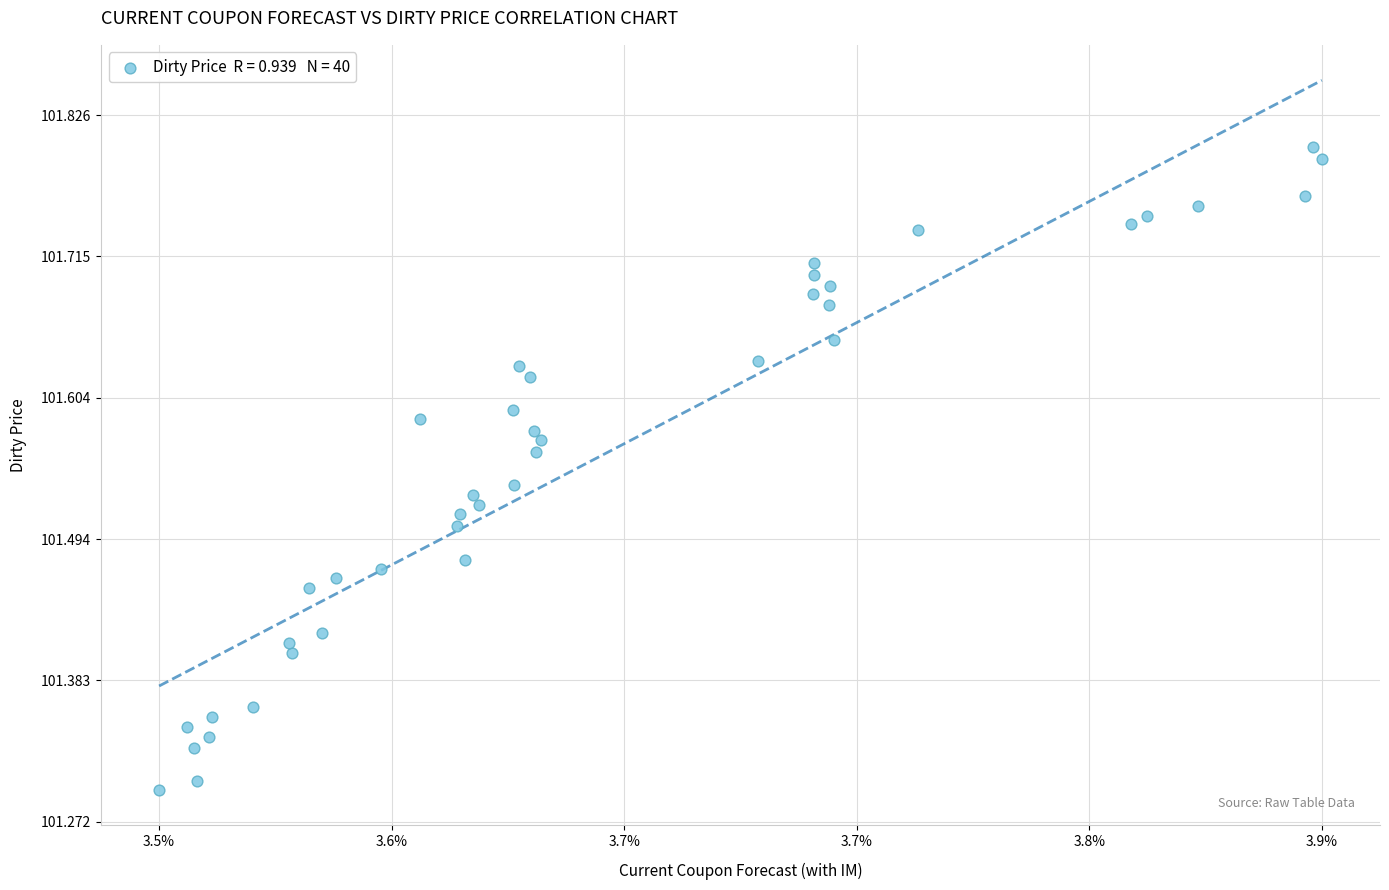

What is the range of Y values (max minus min)?

0.5